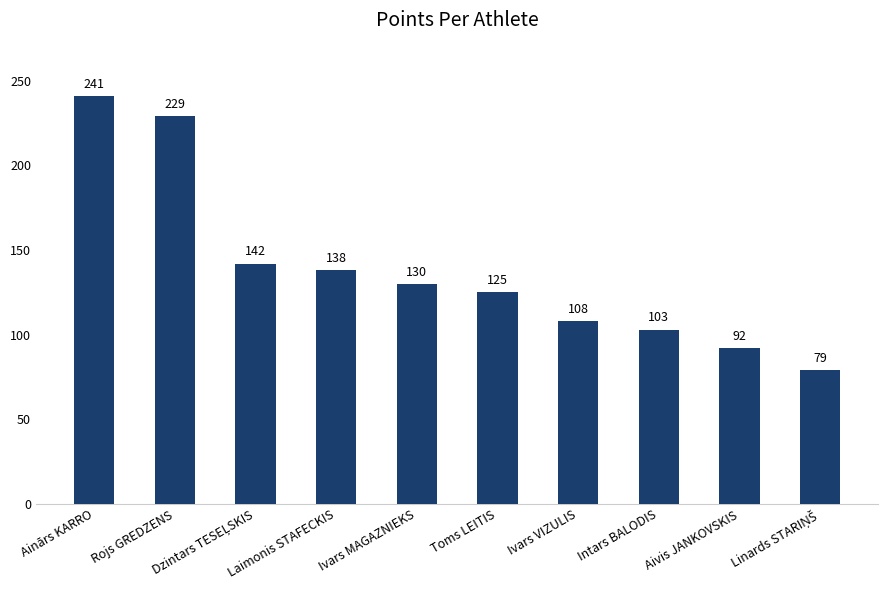

What is the maximum value shown in the chart?

241